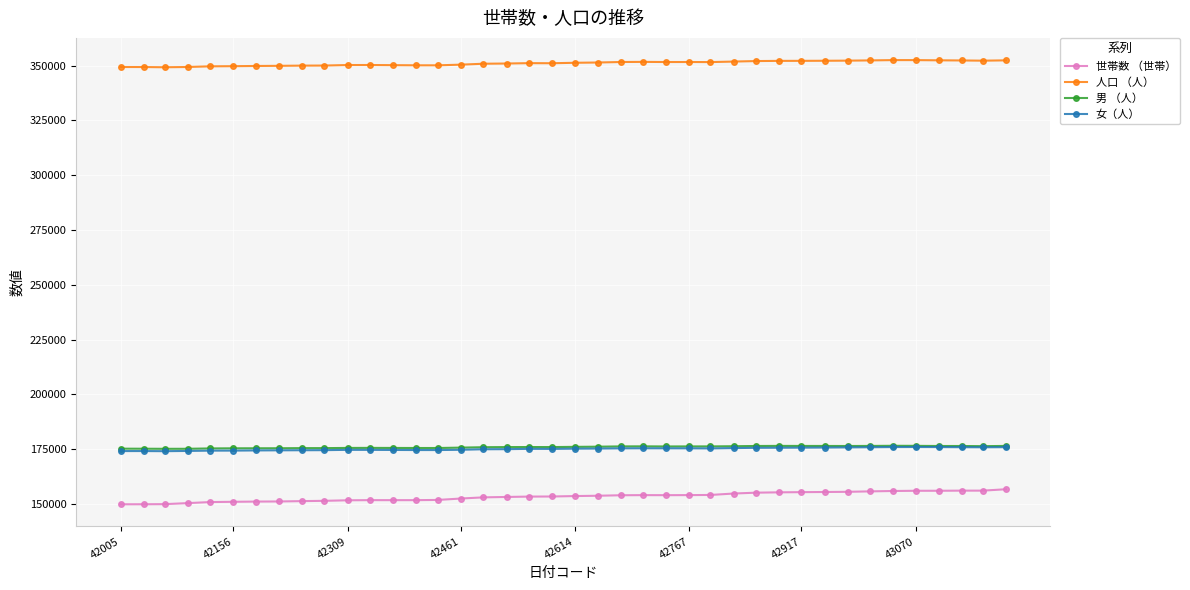

True or false: 人口 （人） and 女（人） cross at least once.

False